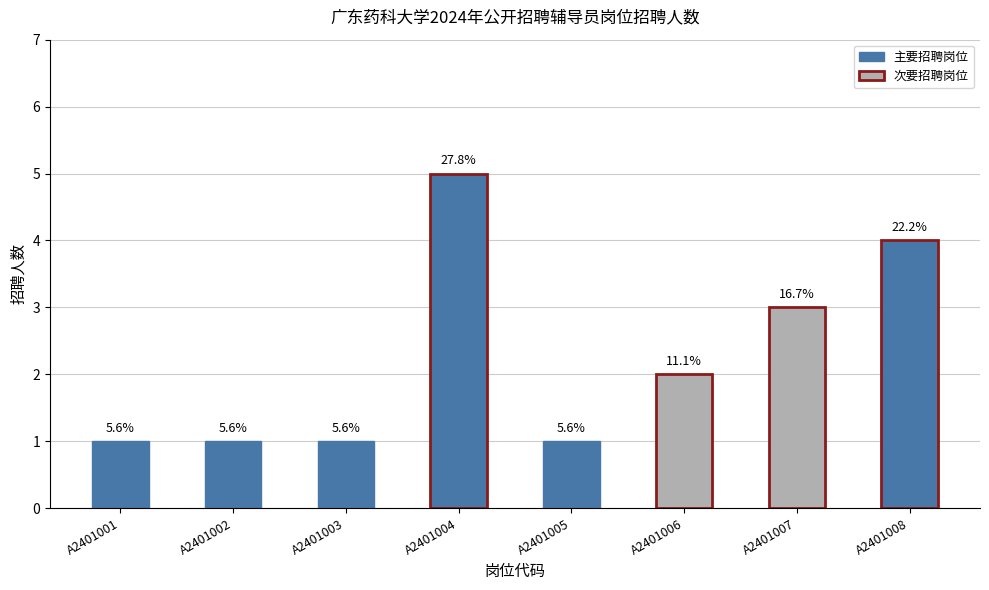

Which category has the highest value across all series?

A2401004